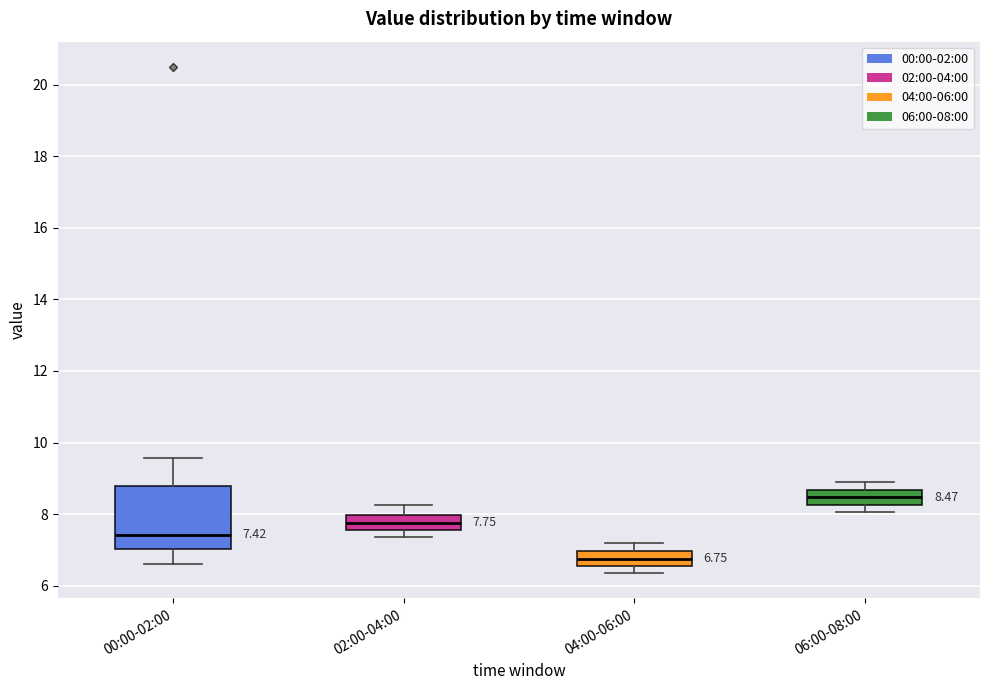

Comparing the boxes themselves (not the whiskers), which one is the tallest?

00:00-02:00